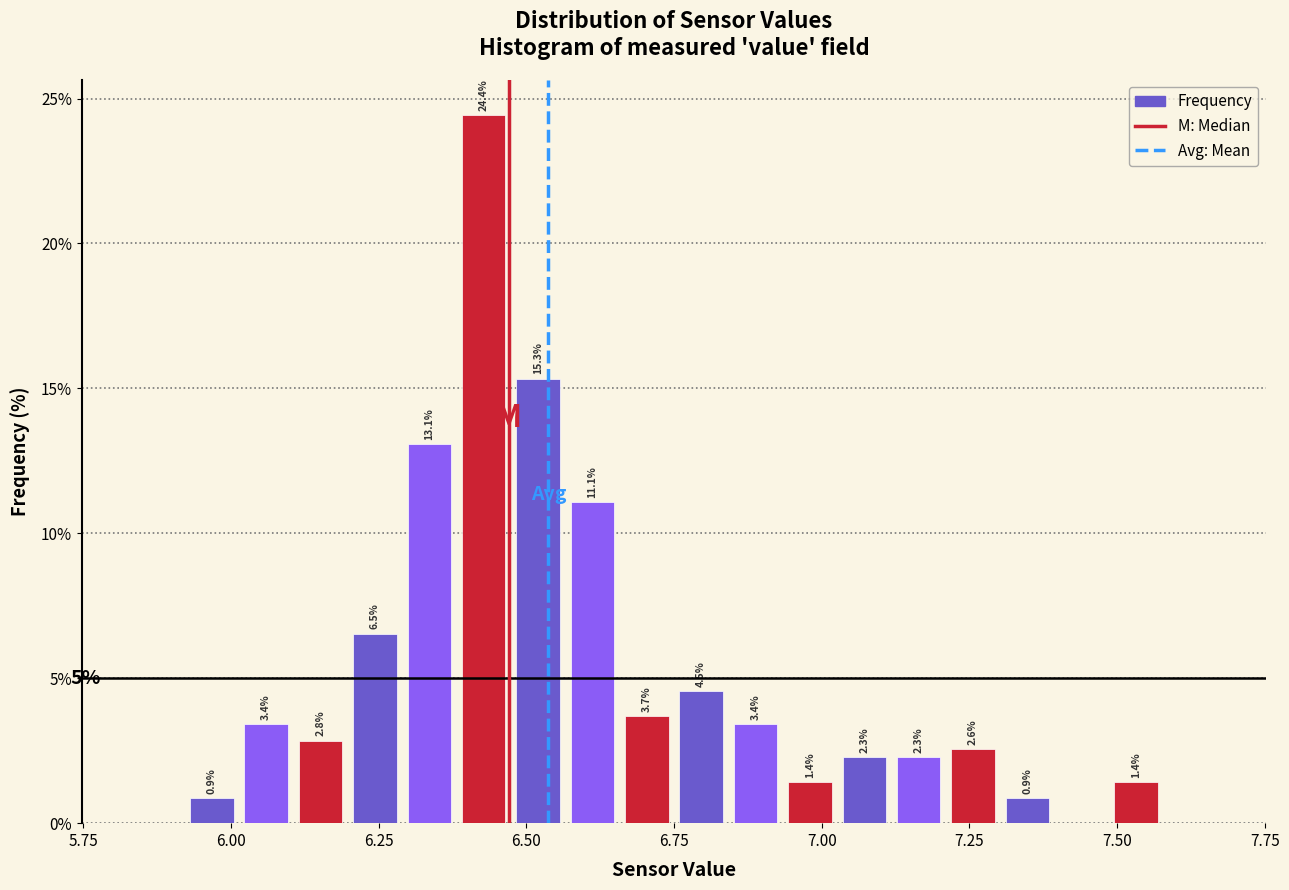

Read against the x-axis, roughly where is the centre of the tallest bar?

6.45